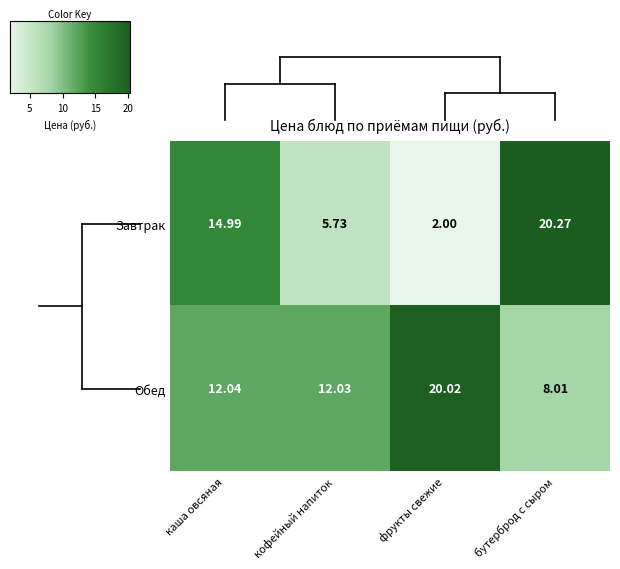

Which series has the widest spread of values?

Завтрак